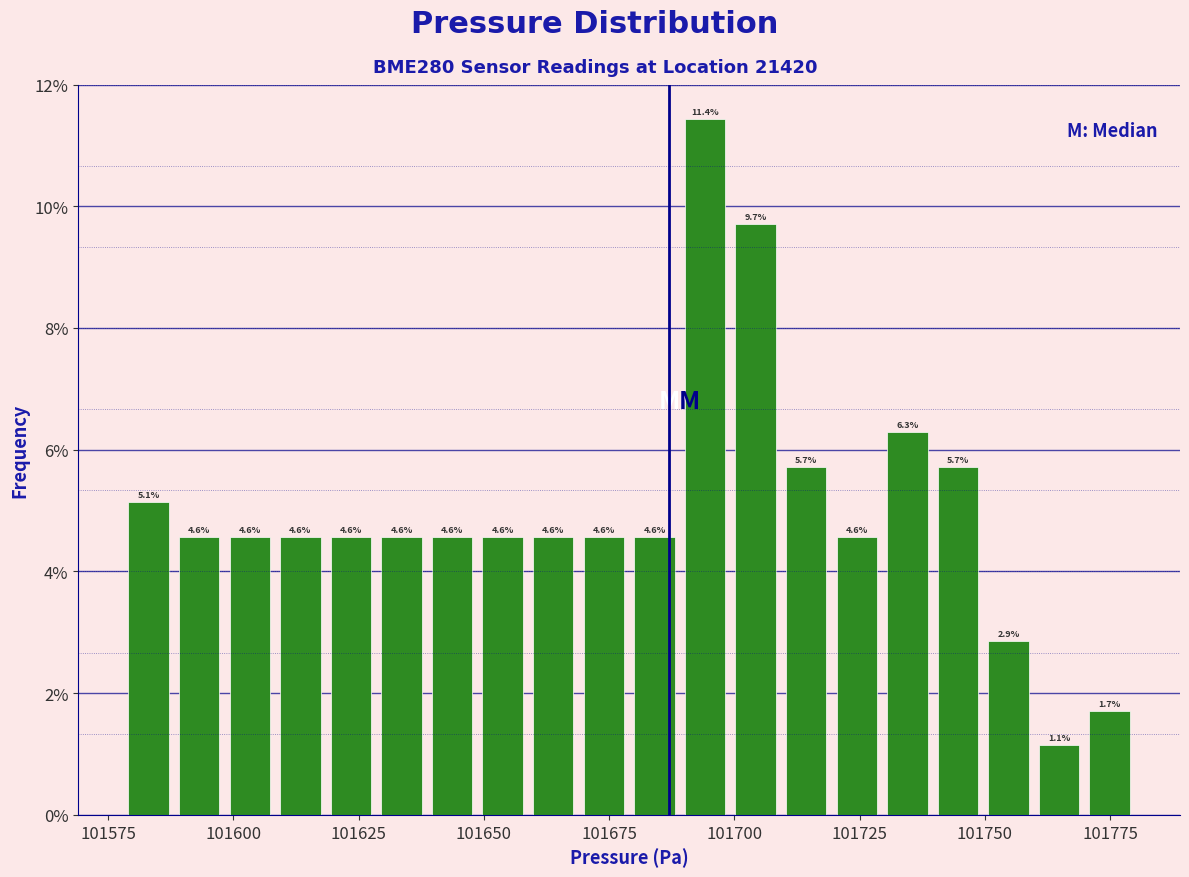

Around what value on the x-axis is the tallest bar? Give the approximate position of its centre, as read against the axis.

101695